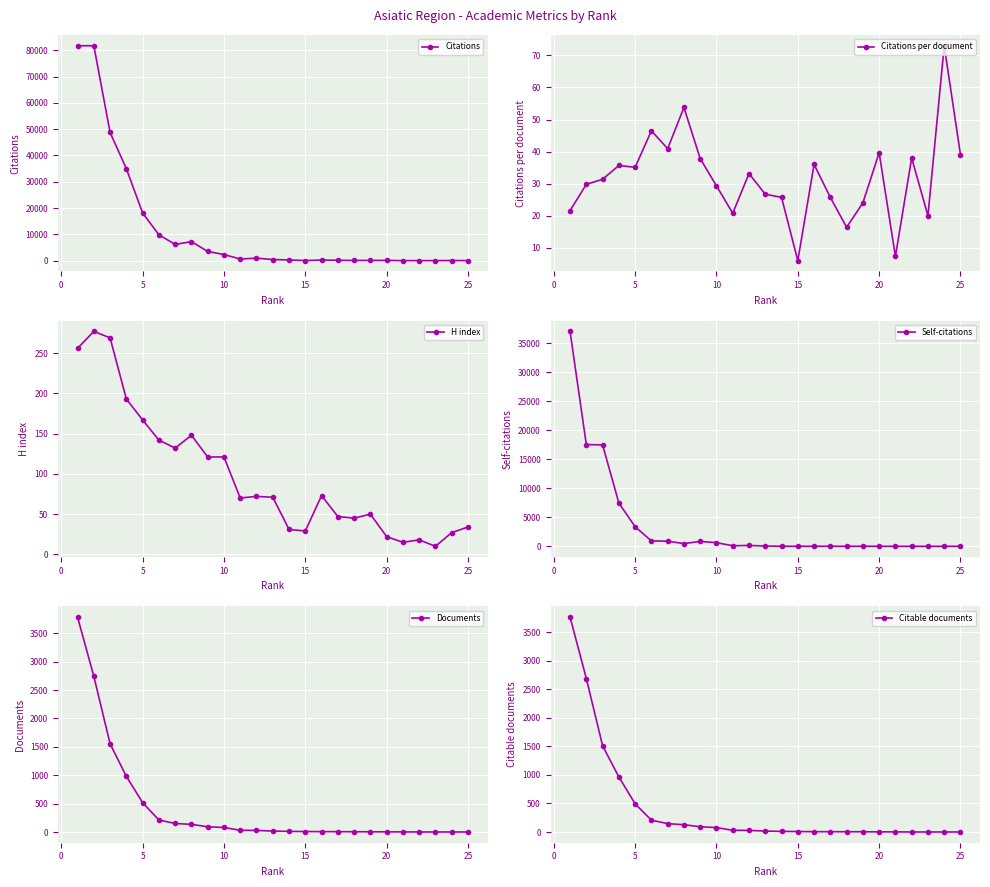

Is it true that Citations per document equals 35.1 at 5?

True